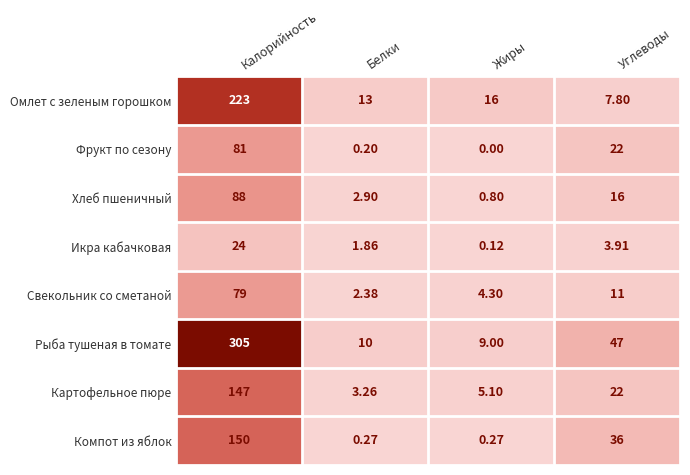

At which category is the sum across all series the highest?

Калорийность